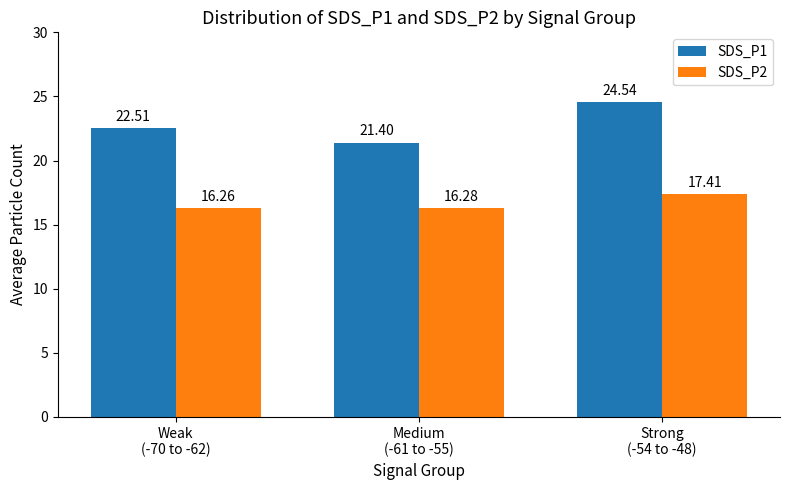

At how many categories does at least one series exceed 18?

3